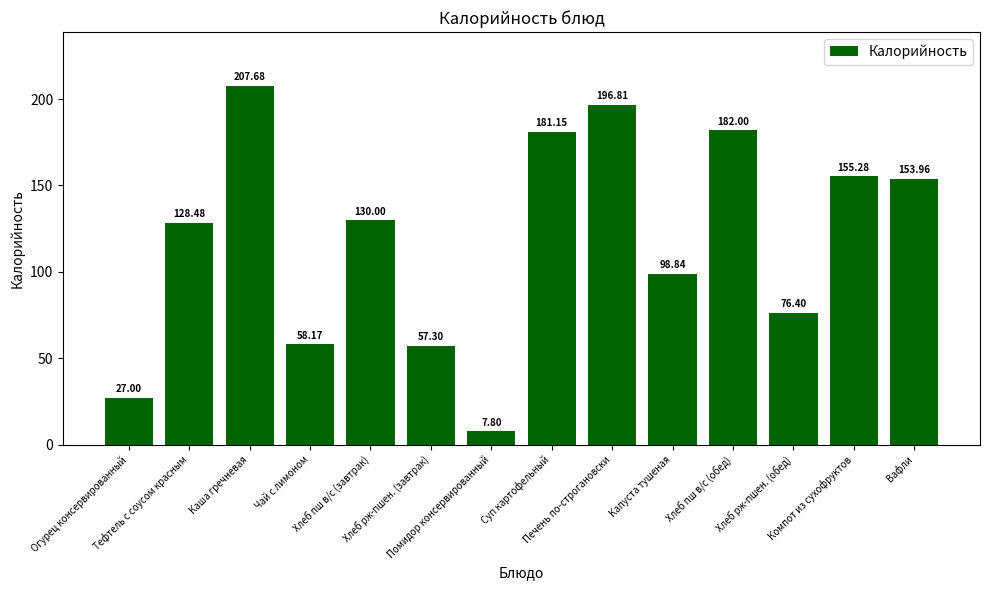

What is the average value?

118.6